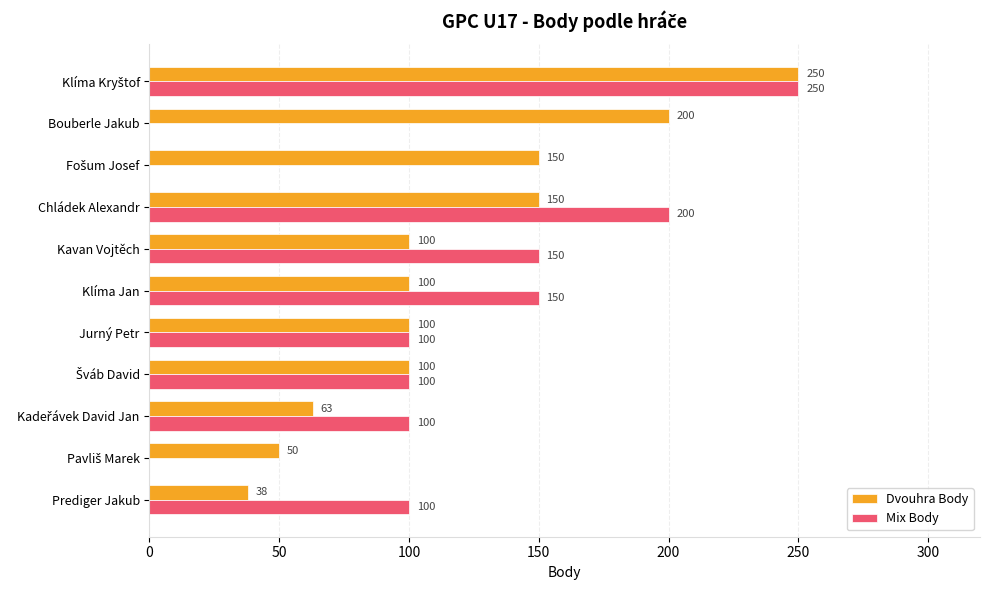

The value of Dvouhra Body at Prediger Jakub is 22. True or false?

False